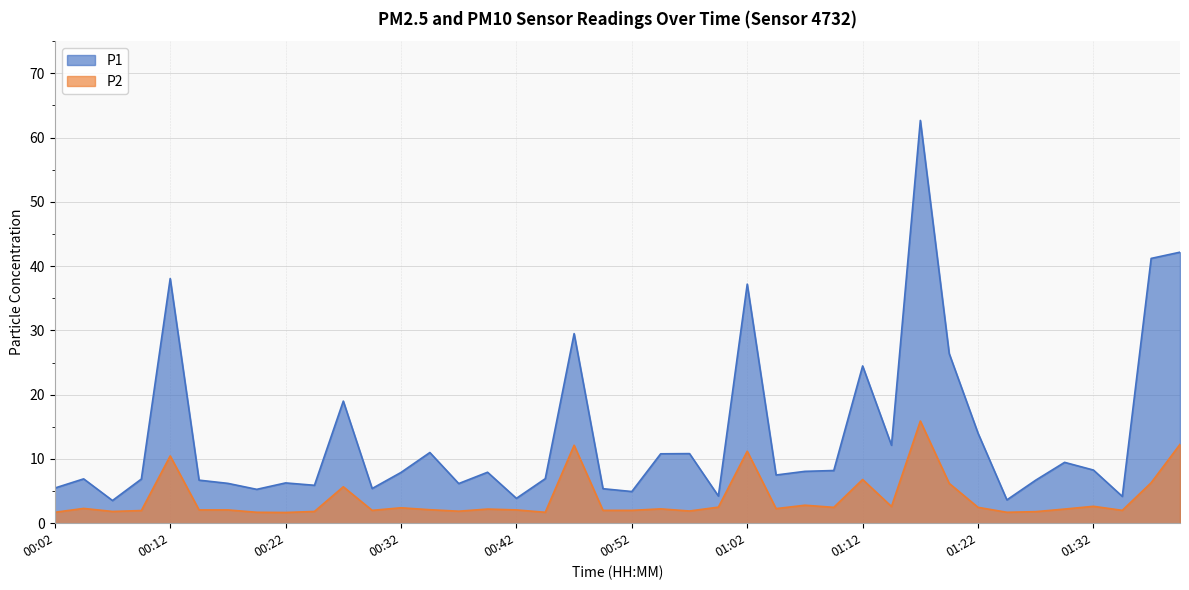

Which series has the widest spread of values?

P1